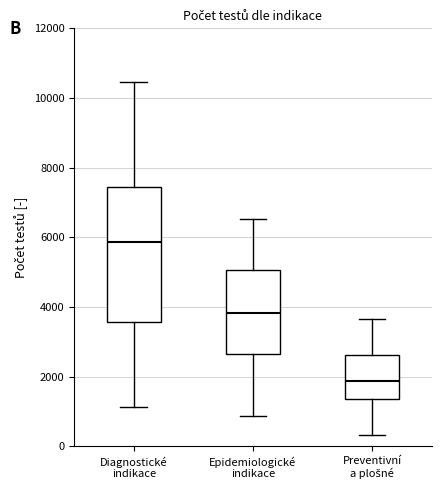

Which box's median line is the lowest?

Preventivní a plošné